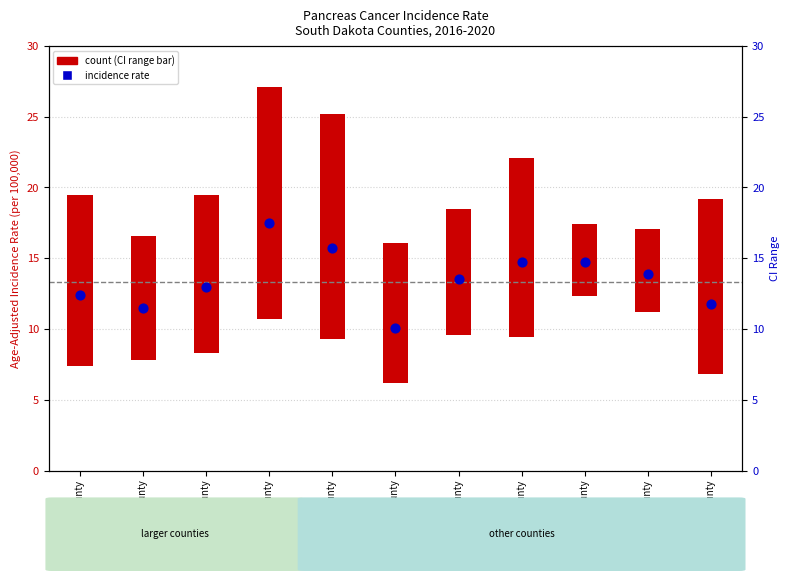

Which has a higher value, Hughes County or Pennington County?

Hughes County